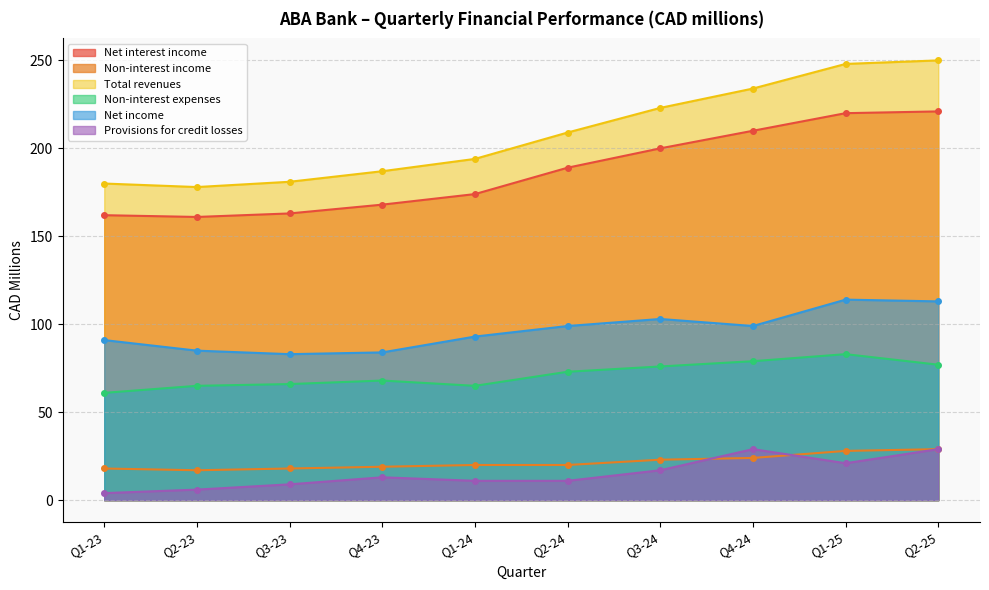

List the labels in order of Net income value, largest first.

Q1-25, Q2-25, Q3-24, Q2-24, Q4-24, Q1-24, Q1-23, Q2-23, Q4-23, Q3-23